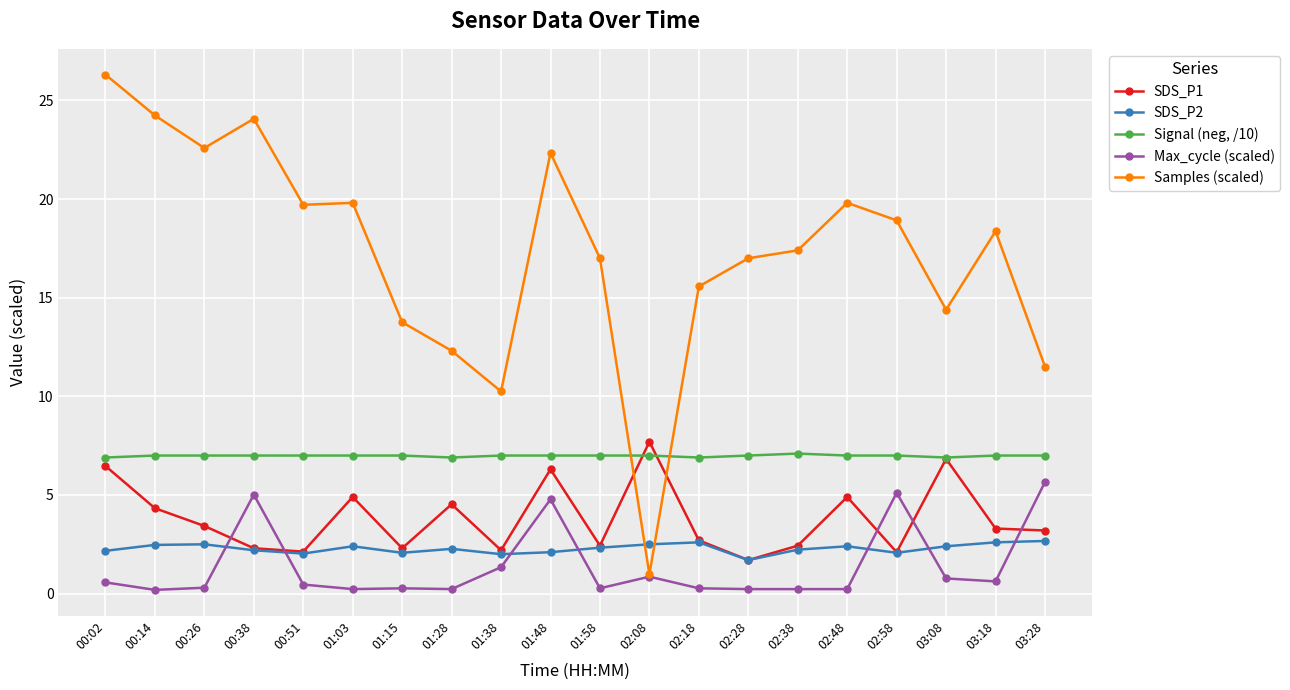

Which label corresponds to the largest value in the chart?

00:02